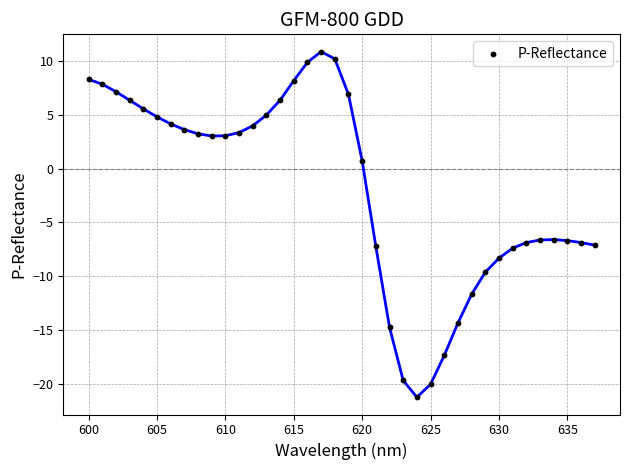

What is the range of Y values (max minus min)?

32.2